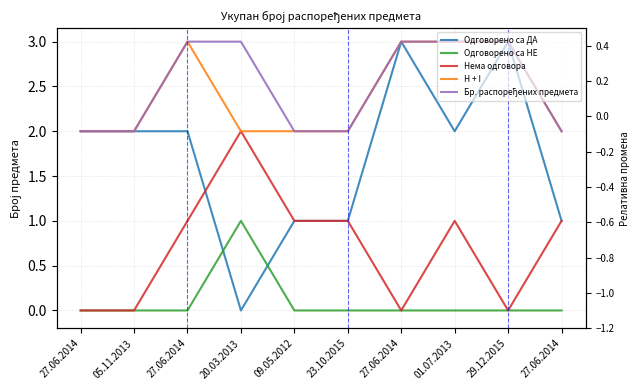

What is the minimum value for Бр. распоређених предмета?

2